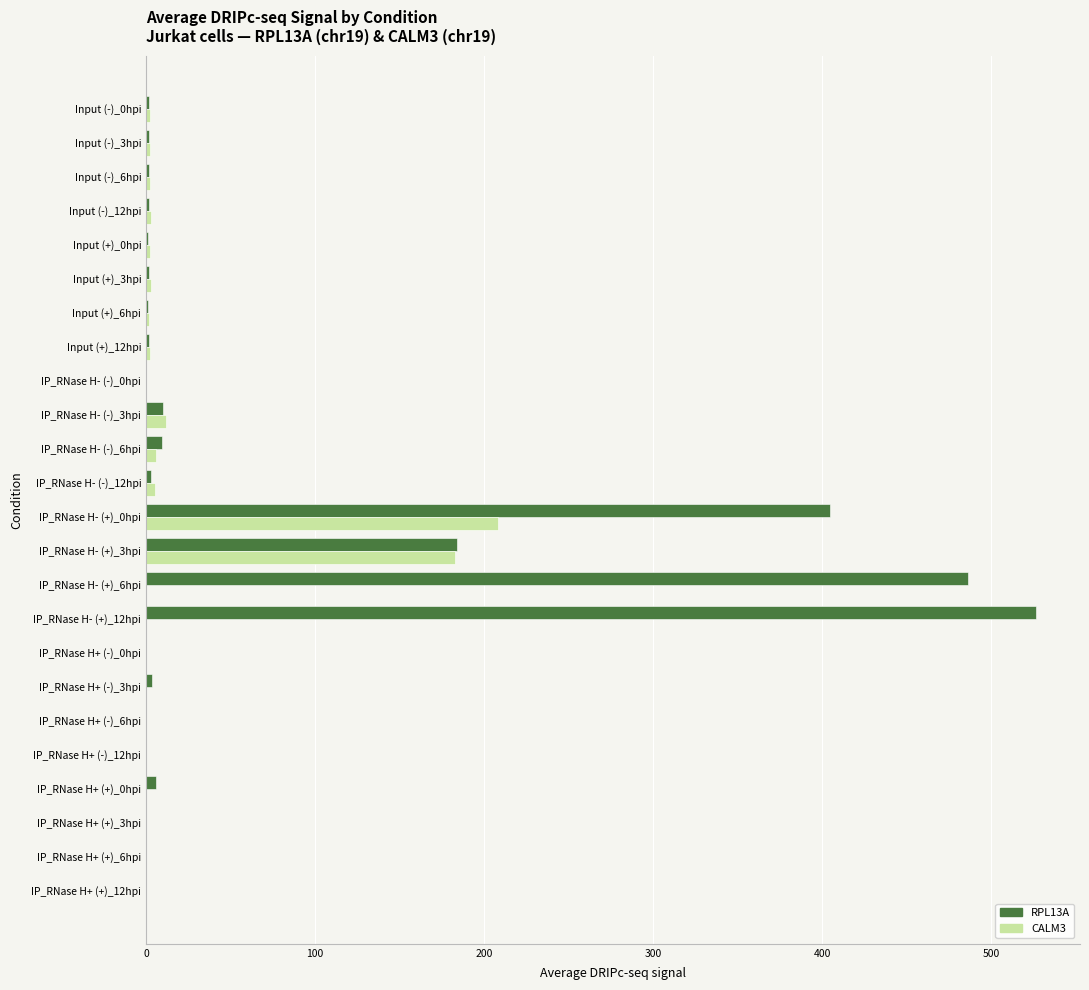

What is the sum of all RPL13A values?

1646.1